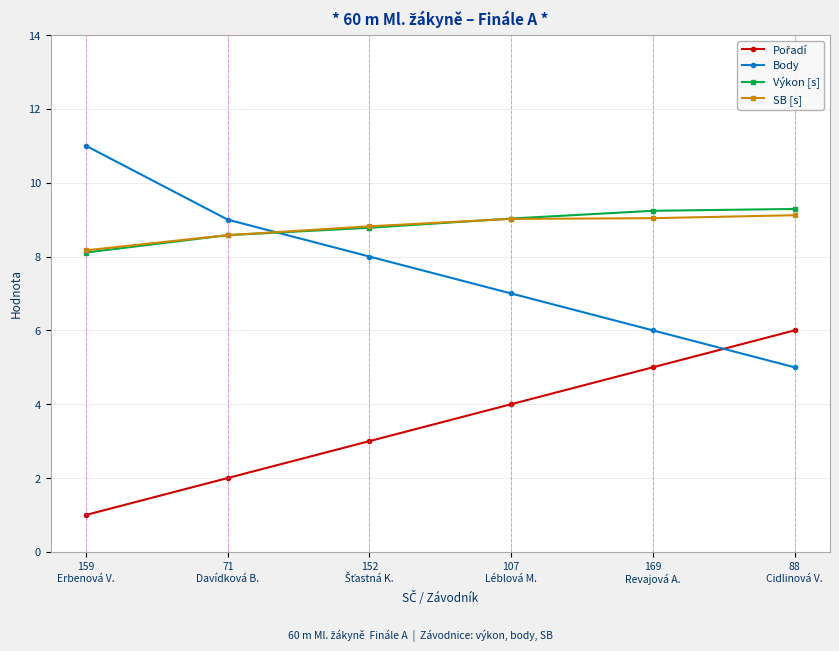

What is the maximum value shown in the chart?

11.0